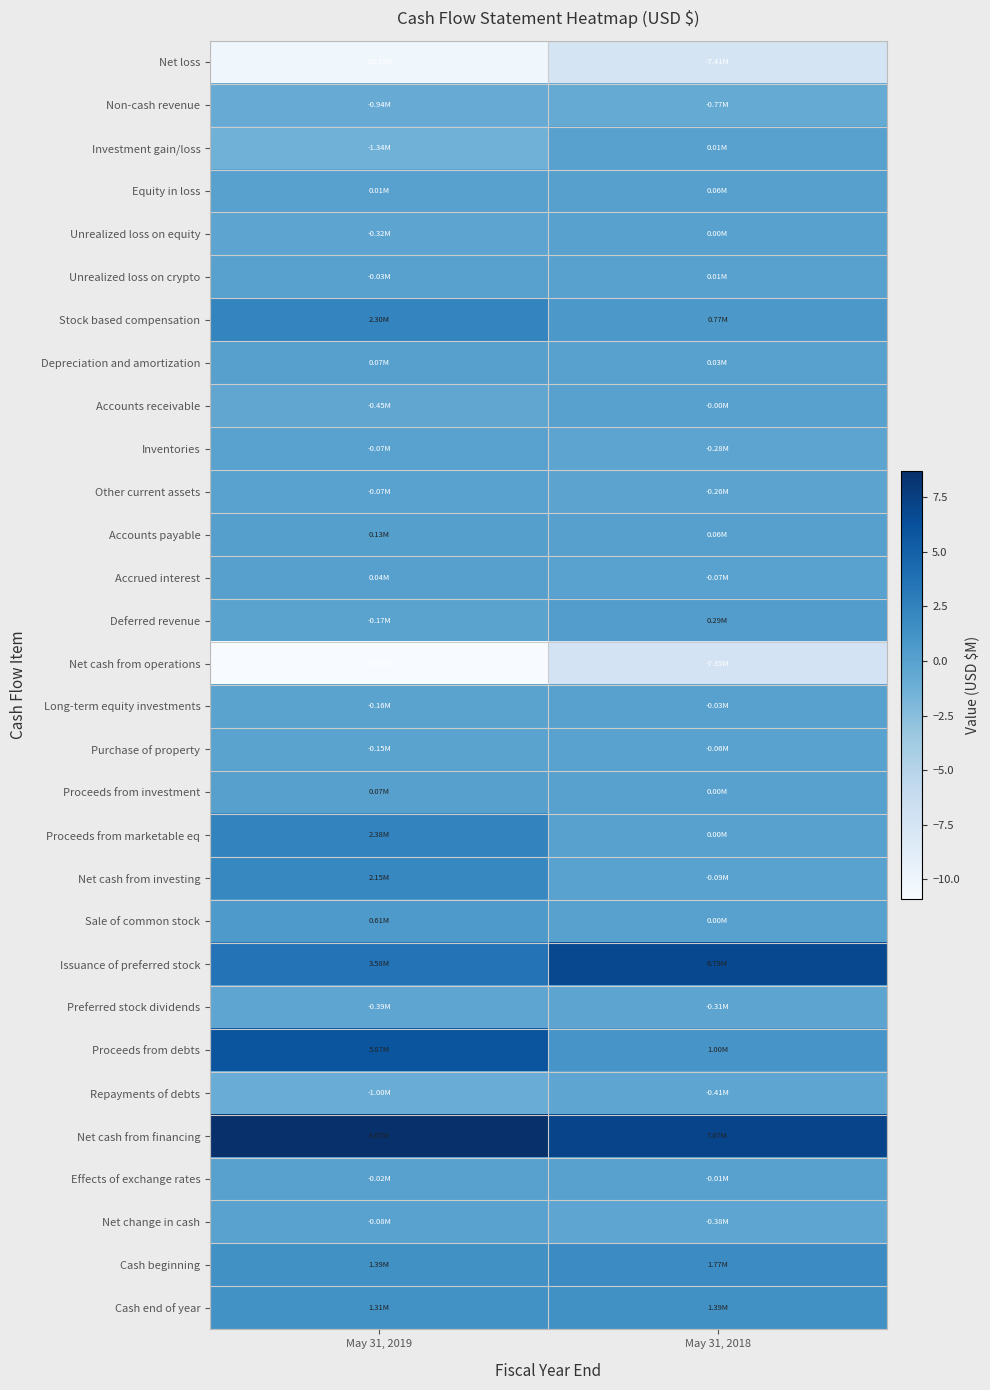

Reading right to left, what are all the values shown in this chart?

Net loss: May 31, 2018=-7.4	May 31, 2019=-10.2
Non-cash revenue: May 31, 2018=-0.8	May 31, 2019=-0.9
Investment gain/loss: May 31, 2018=0.0	May 31, 2019=-1.3
Equity in loss: May 31, 2018=0.1	May 31, 2019=0.0
Unrealized loss on equity: May 31, 2018=0.0	May 31, 2019=-0.3
Unrealized loss on crypto: May 31, 2018=0.0	May 31, 2019=-0.0
Stock based compensation: May 31, 2018=0.8	May 31, 2019=2.3
Depreciation and amortization: May 31, 2018=0.0	May 31, 2019=0.1
Accounts receivable: May 31, 2018=-0.0	May 31, 2019=-0.5
Inventories: May 31, 2018=-0.3	May 31, 2019=-0.1
Other current assets: May 31, 2018=-0.3	May 31, 2019=-0.1
Accounts payable: May 31, 2018=0.1	May 31, 2019=0.1
Accrued interest: May 31, 2018=-0.1	May 31, 2019=0.0
Deferred revenue: May 31, 2018=0.3	May 31, 2019=-0.2
Net cash from operations: May 31, 2018=-7.3	May 31, 2019=-10.9
Long-term equity investments: May 31, 2018=-0.0	May 31, 2019=-0.2
Purchase of property: May 31, 2018=-0.1	May 31, 2019=-0.1
Proceeds from investment: May 31, 2018=0.0	May 31, 2019=0.1
Proceeds from marketable eq: May 31, 2018=0.0	May 31, 2019=2.4
Net cash from investing: May 31, 2018=-0.1	May 31, 2019=2.1
Sale of common stock: May 31, 2018=0.0	May 31, 2019=0.6
Issuance of preferred stock: May 31, 2018=6.8	May 31, 2019=3.6
Preferred stock dividends: May 31, 2018=-0.3	May 31, 2019=-0.4
Proceeds from debts: May 31, 2018=1.0	May 31, 2019=5.9
Repayments of debts: May 31, 2018=-0.4	May 31, 2019=-1.0
Net cash from financing: May 31, 2018=7.1	May 31, 2019=8.7
Effects of exchange rates: May 31, 2018=-0.0	May 31, 2019=-0.0
Net change in cash: May 31, 2018=-0.4	May 31, 2019=-0.1
Cash beginning: May 31, 2018=1.8	May 31, 2019=1.4
Cash end of year: May 31, 2018=1.4	May 31, 2019=1.3